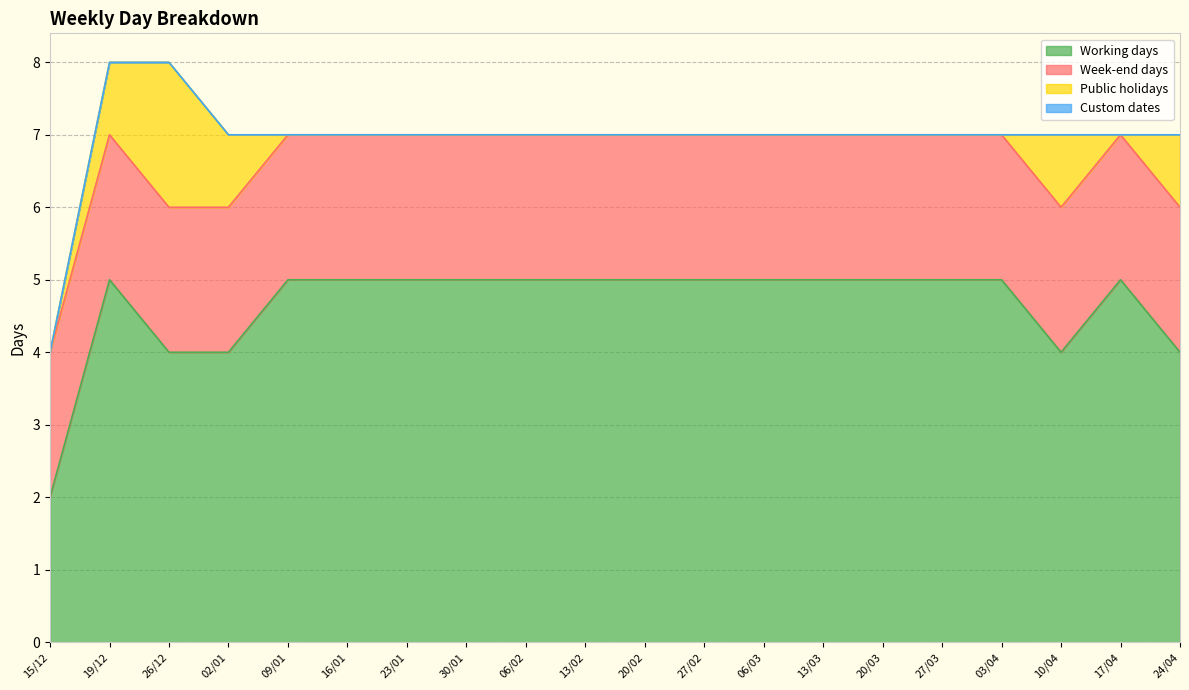

What is the label of the 20th point from the right?

15/12